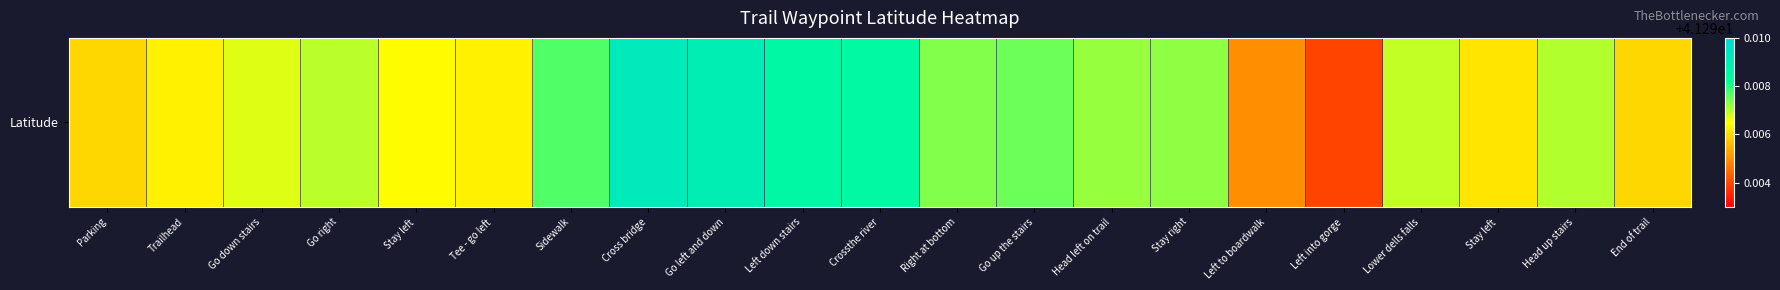

List the labels in order of value, largest first.

Cross bridge, Go left and down, Left down stairs, Crossthe river, Sidewalk, Go up the stairs, Right at bottom, Stay right, Head left on trail, Head up stairs, Go right, Lower dells falls, Go down stairs, Stay left, Trailhead, Tee - go left, Stay left, Parking, End of trail, Left to boardwalk, Left into gorge